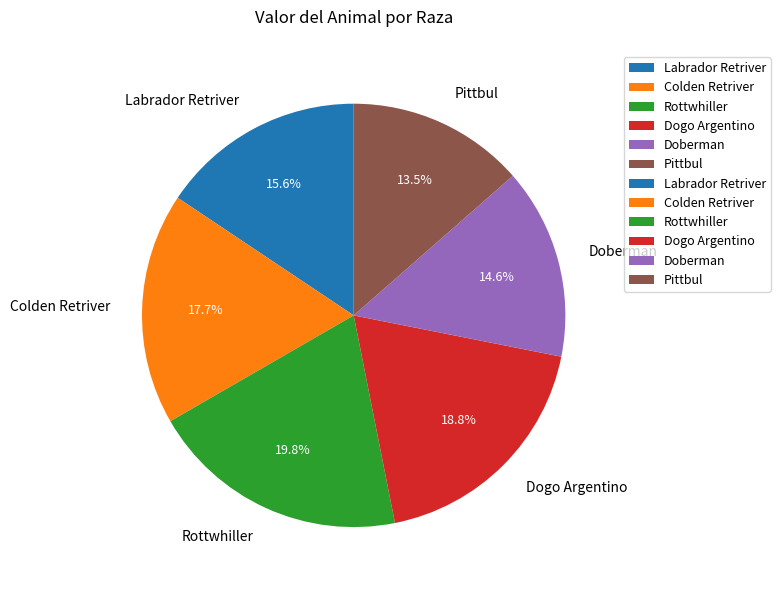

To the nearest percent, what percentage of the pie is Dogo Argentino?

19%